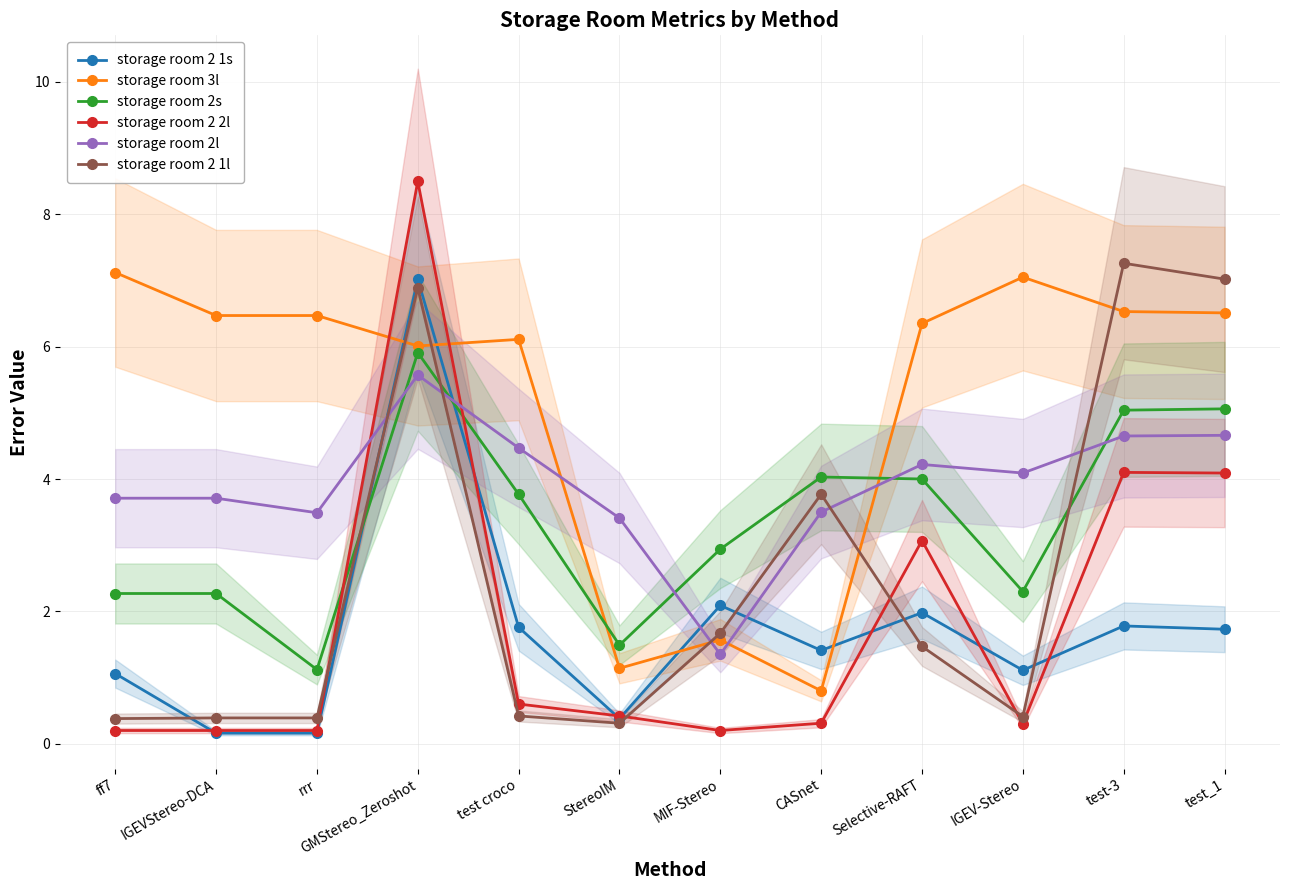

Is this an area chart (filled region under the line)?

No